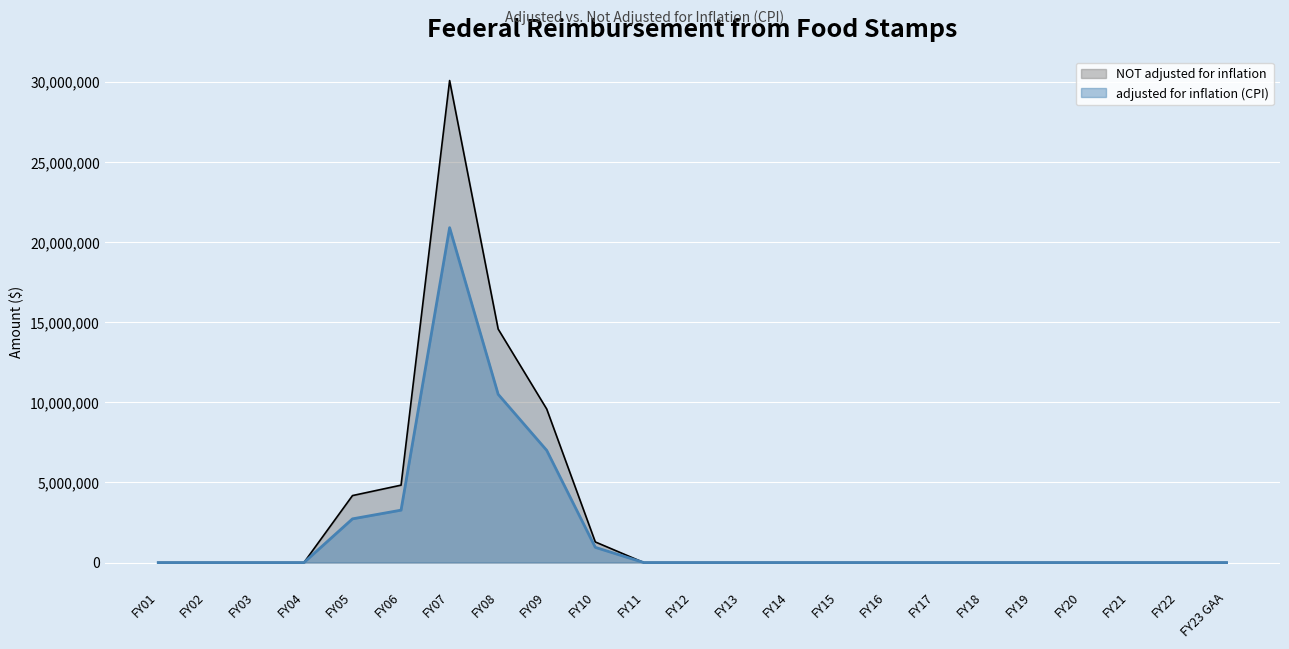

At which label does adjusted for inflation (CPI) reach its minimum?

FY01